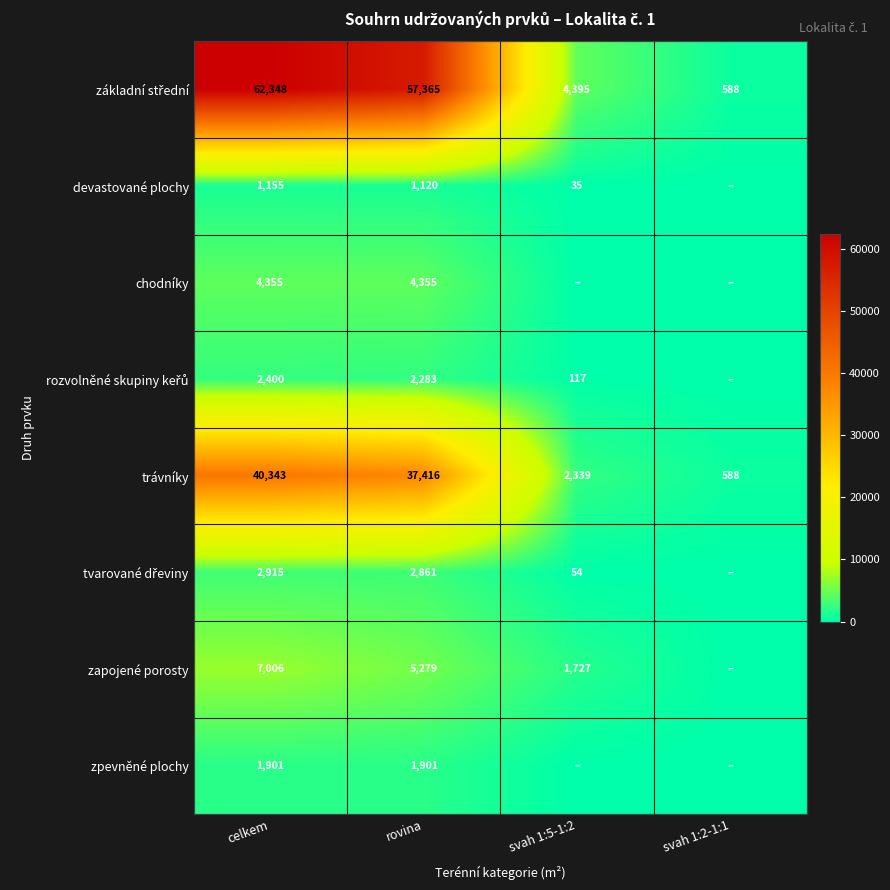

What is the difference between the highest and lowest values at rovina?

56245